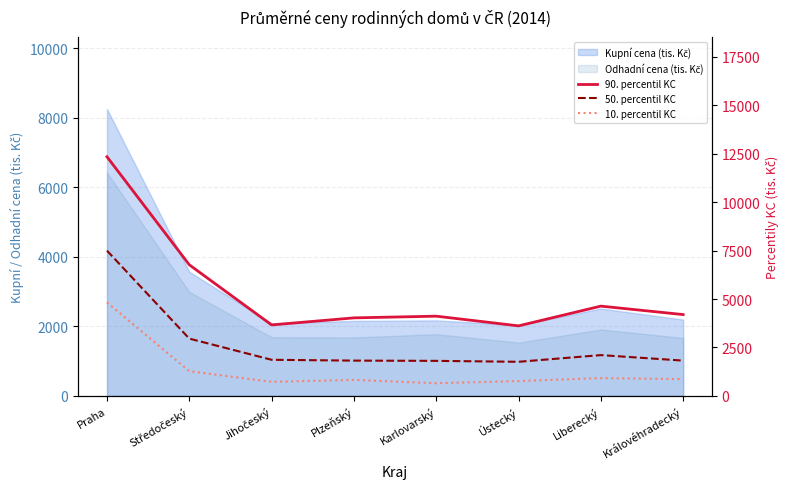

What is the difference between the second highest and second lowest values in the 50. percentil KC series?

1148